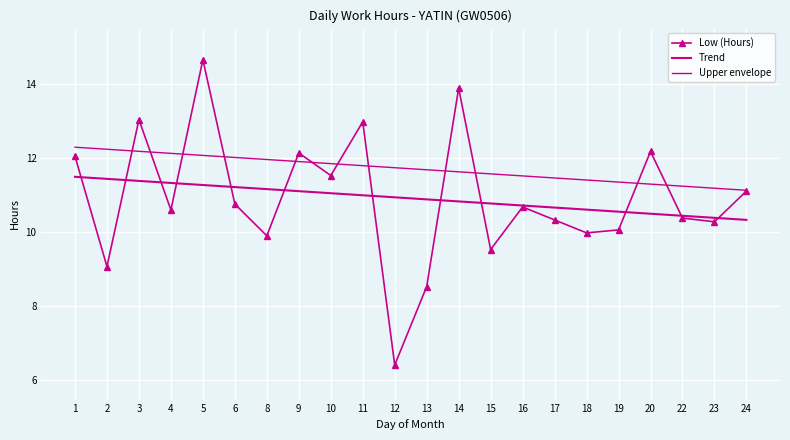

After their last crossing, which series has the higher values: Upper envelope or Low (Hours)?

Upper envelope